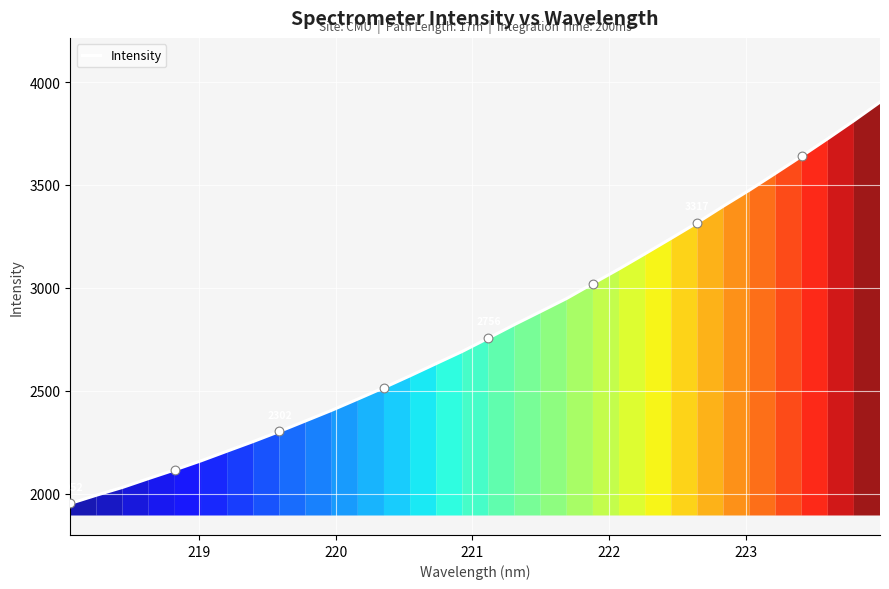

What is the greatest value displayed?

3902.5